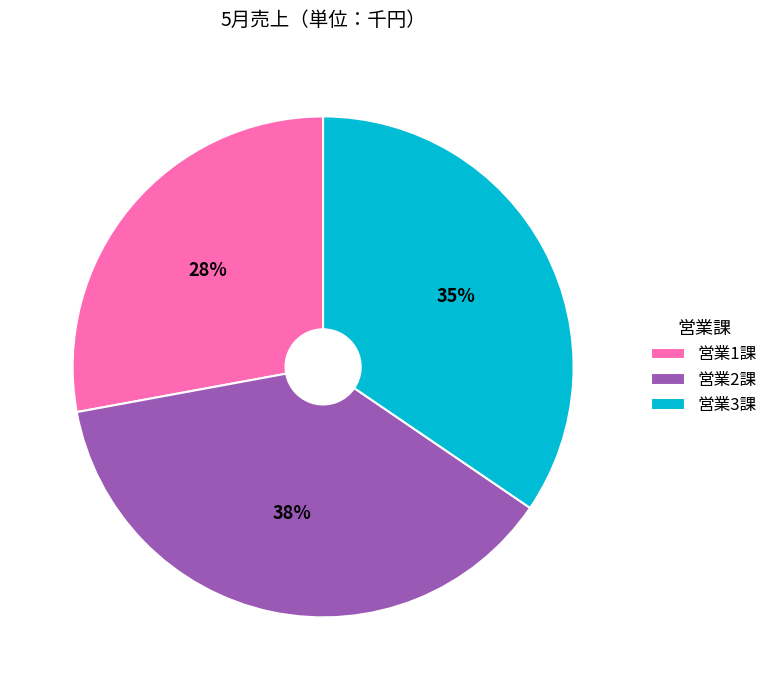

Between 営業1課 and 営業2課, which is larger?

営業2課